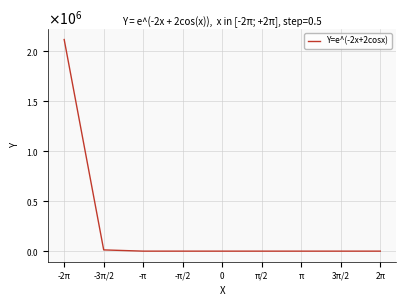

What is the difference between the maximum and minimum values?

2118821.5